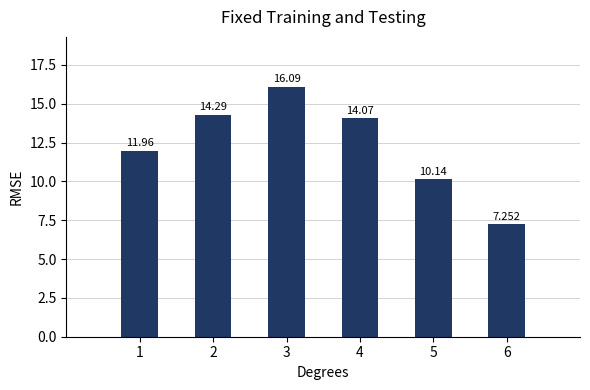

Reading right to left, list all the values displayed in this chart.

7.3	10.1	14.1	16.1	14.3	12.0